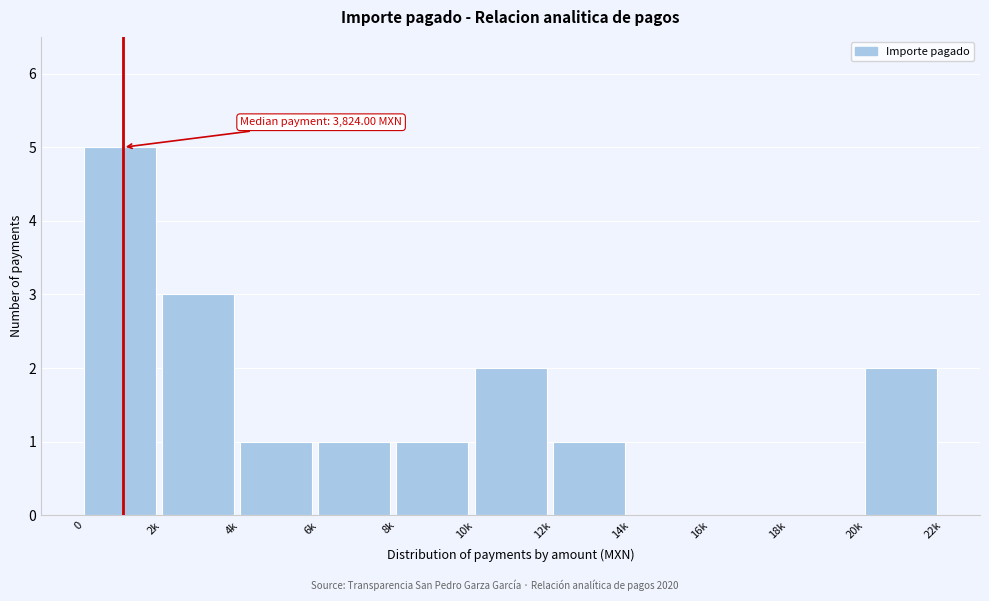

Reading right to left, extract all data points from this chart.

20k=2	18k=0	16k=0	14k=0	12k=1	10k=2	8k=1	6k=1	4k=1	2k=3	0=5